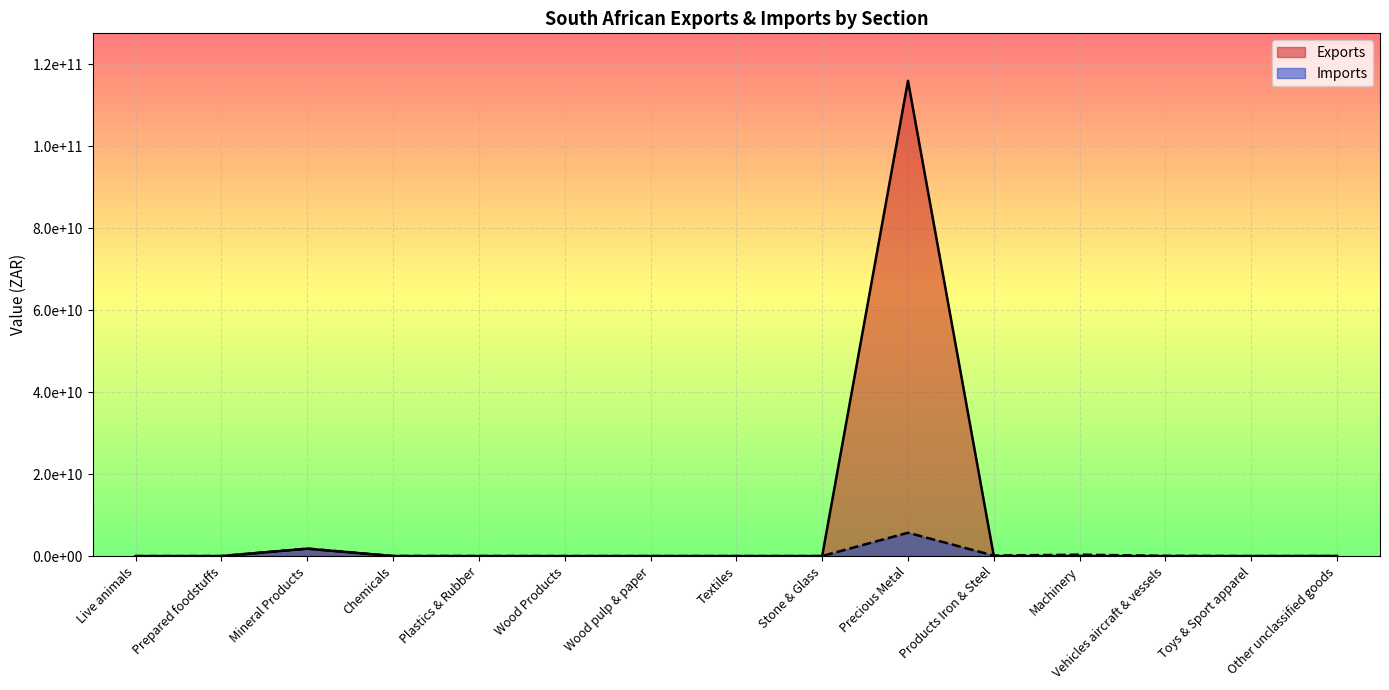

List the labels in order of Imports value, smallest first.

Toys & Sport apparel, Other unclassified goods, Live animals, Wood Products, Prepared foodstuffs, Wood pulp & paper, Stone & Glass, Textiles, Plastics & Rubber, Chemicals, Vehicles aircraft & vessels, Products Iron & Steel, Machinery, Mineral Products, Precious Metal